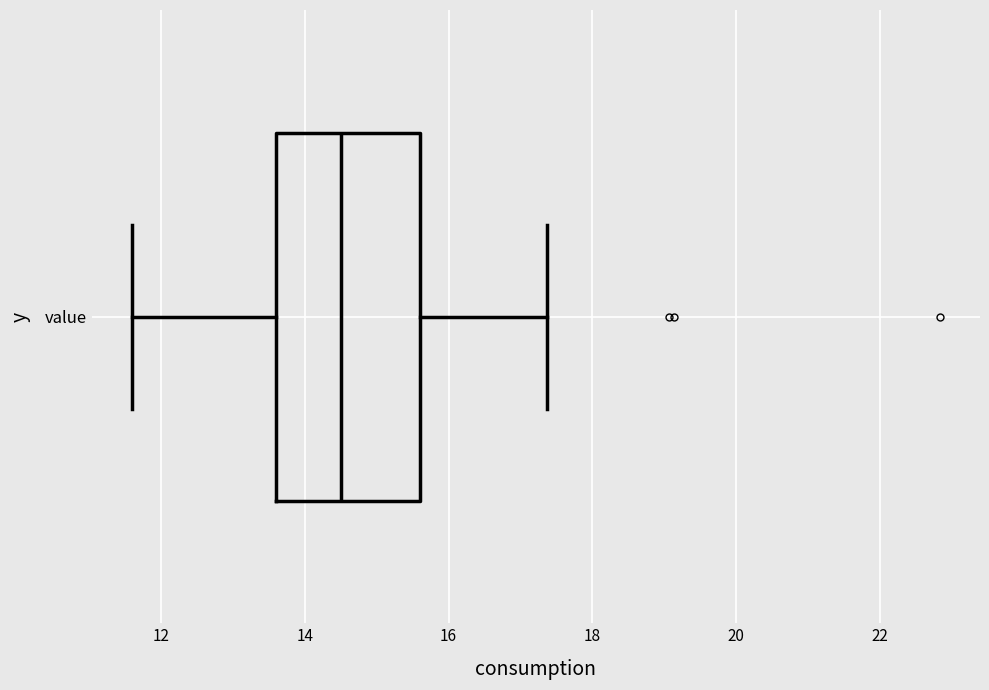

Read this box plot against the x-axis: the position of the median line, the range covered by the box, and the ends of both whiskers. The values are not printed on the chart, so give them approximately, as read against the axis.

median 14.6, box 13.6 to 15.6, whiskers 11.6 to 17.4